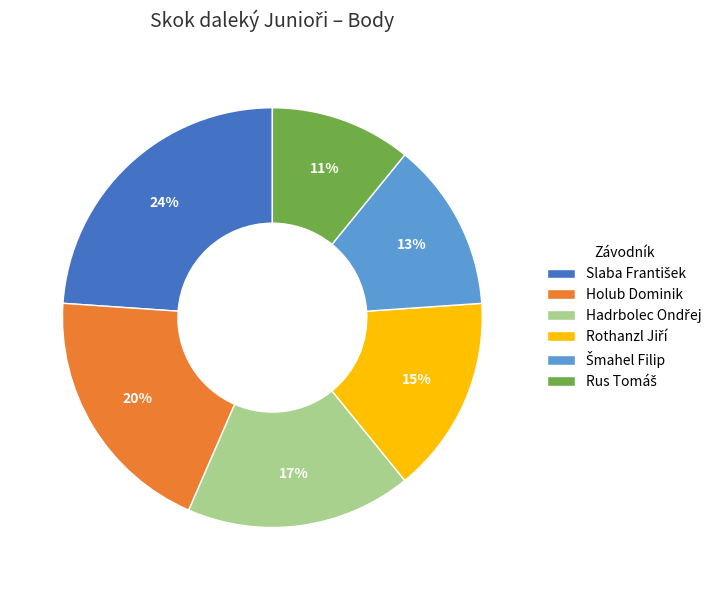

What percentage is the Holub Dominik slice, to the nearest percent?

20%